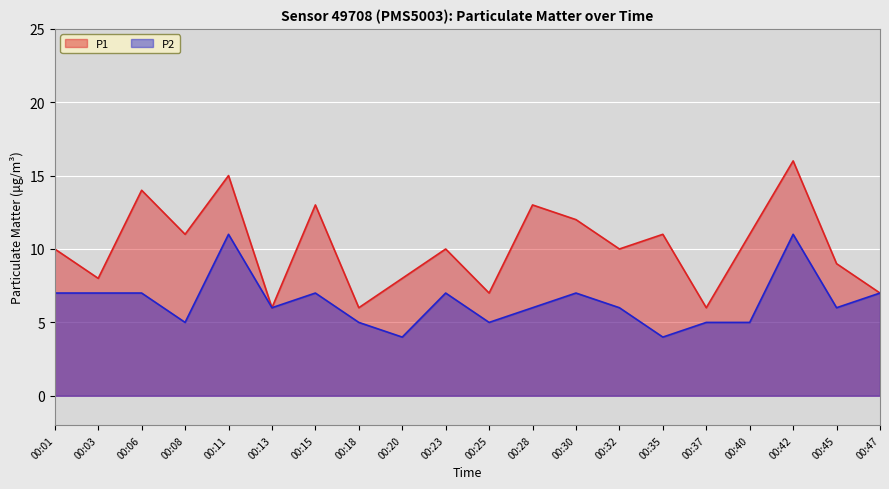

Reading right to left, list all the values displayed in this chart.

P1: 7	9	16	11	6	11	10	12	13	7	10	8	6	13	6	15	11	14	8	10
P2: 7	6	11	5	5	4	6	7	6	5	7	4	5	7	6	11	5	7	7	7